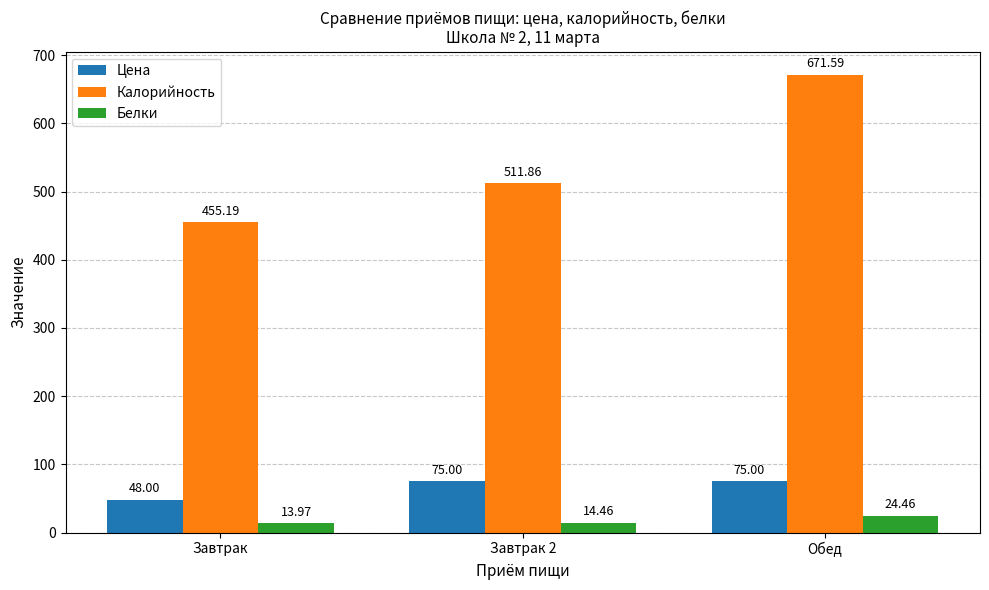

What is the label of the 2nd bar from the right?

Завтрак 2